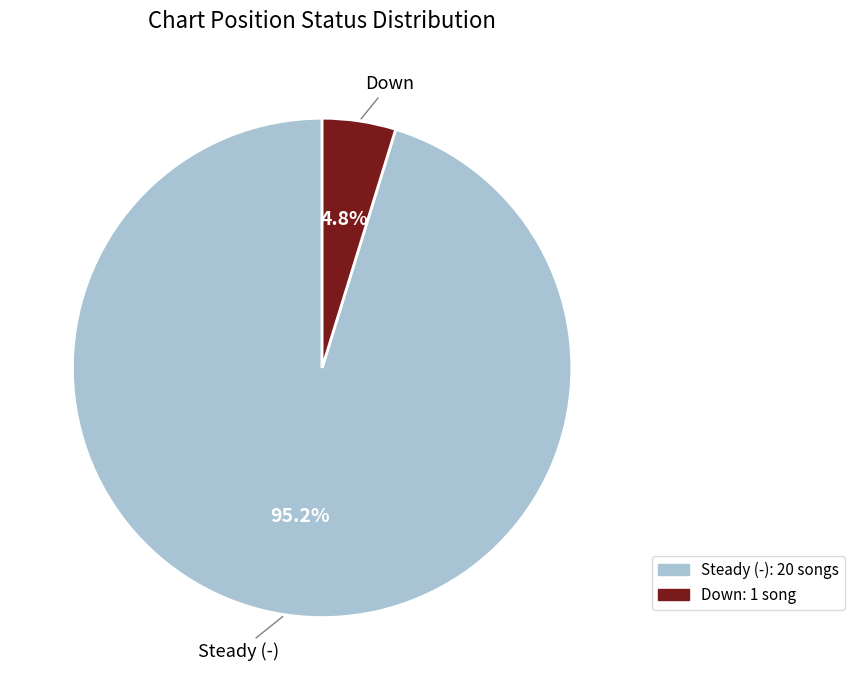

Is there any slice that represents more than half of the pie?

Yes